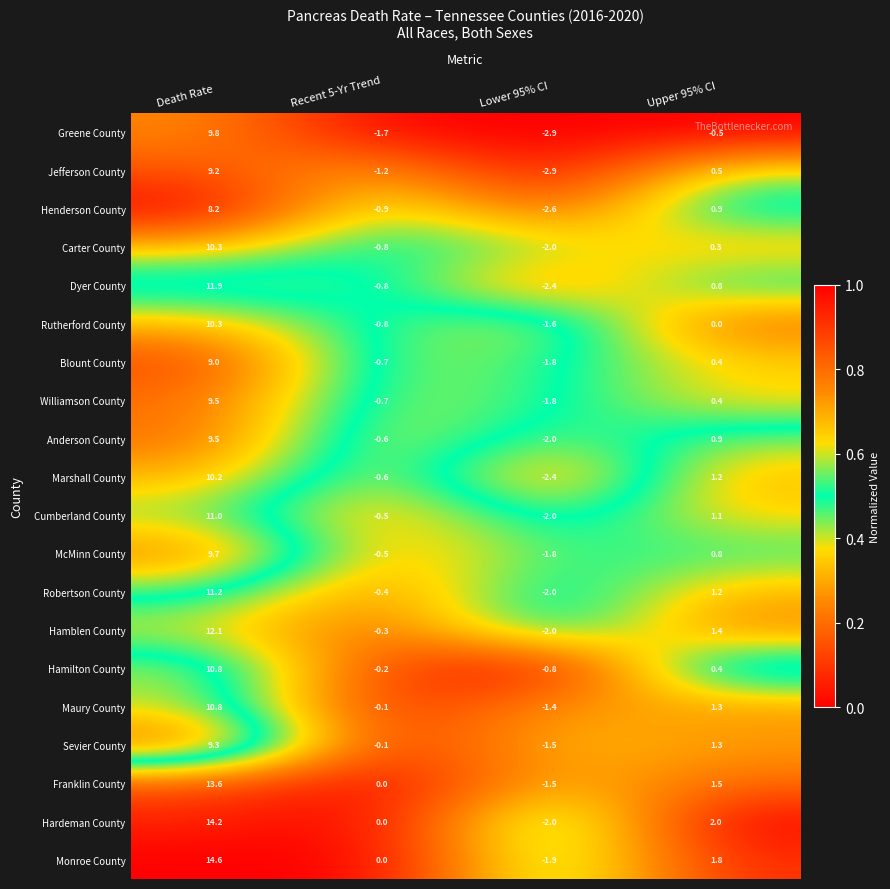

Where does the Jefferson County series first go above 0?

Death Rate